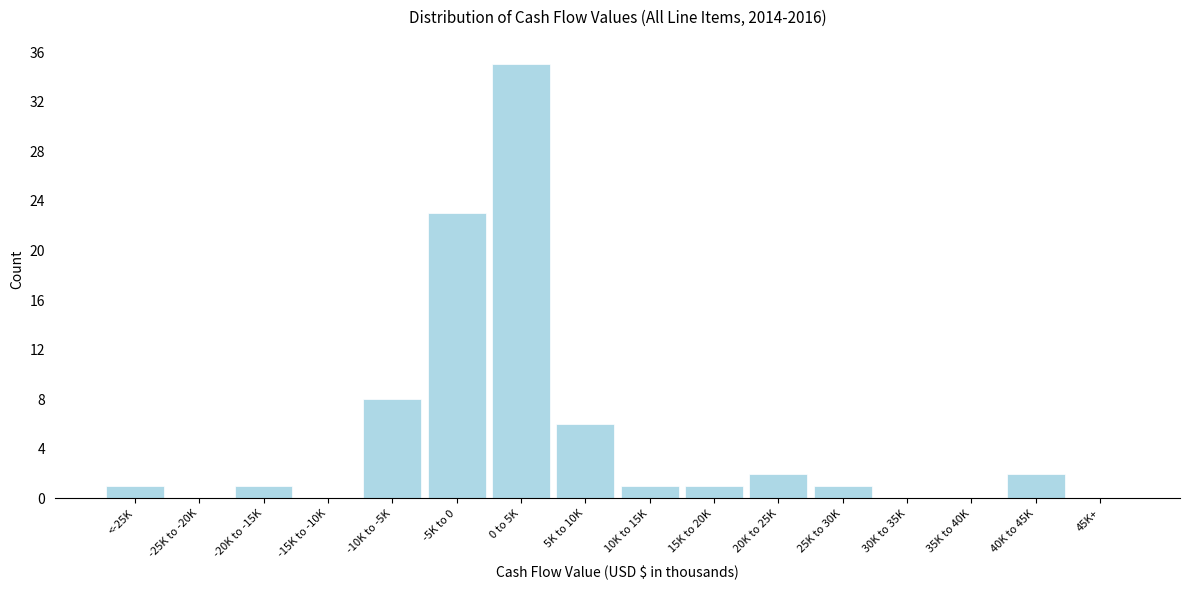

Reading right to left, what are all the values shown in this chart?

45K+=0	40K to 45K=2	35K to 40K=0	30K to 35K=0	25K to 30K=1	20K to 25K=2	15K to 20K=1	10K to 15K=1	5K to 10K=6	0 to 5K=35	-5K to 0=23	-10K to -5K=8	-15K to -10K=0	-20K to -15K=1	-25K to -20K=0	<-25K=1